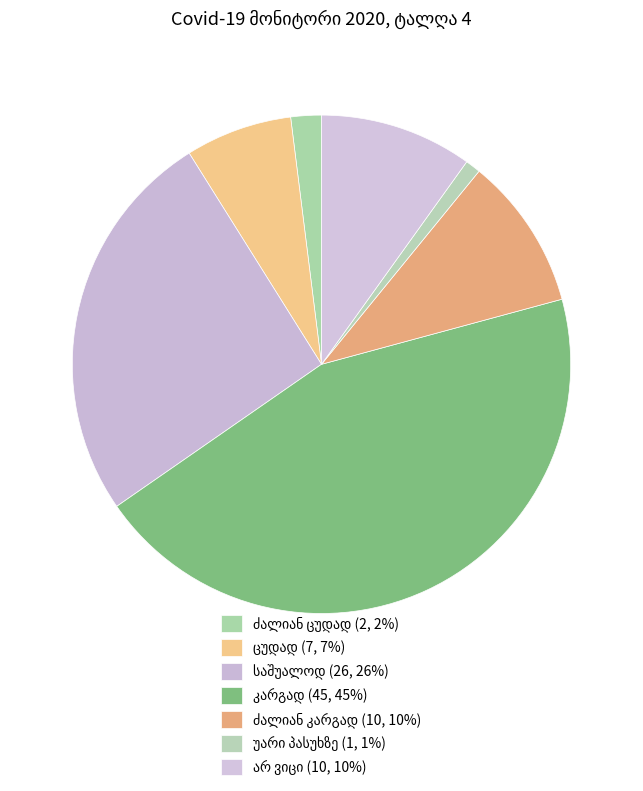

What is the largest slice in the pie chart?

კარგად